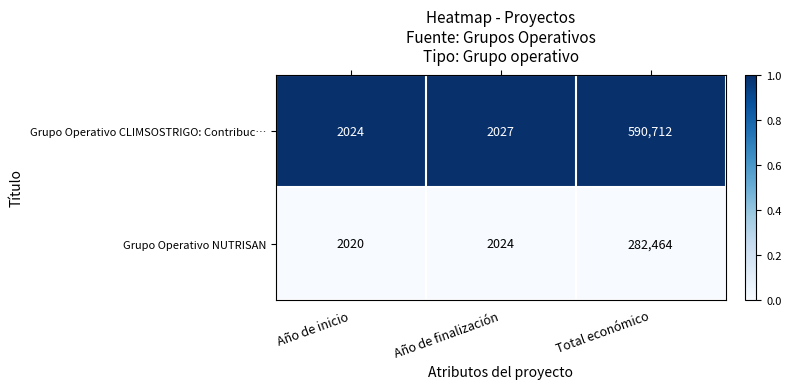

Which series has the largest total across all categories?

Grupo Operativo CLIMSOSTRIGO: Contribuc…